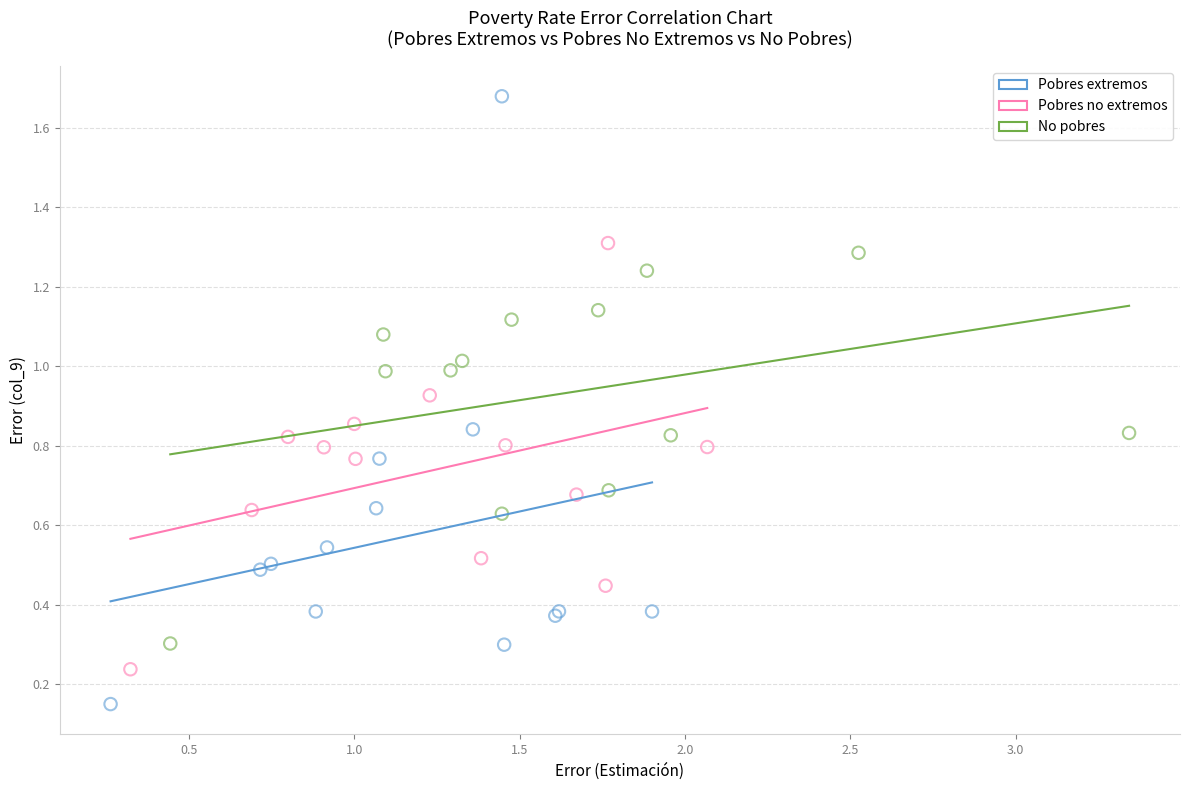

Which series reaches the minimum Y coordinate?

Pobres extremos